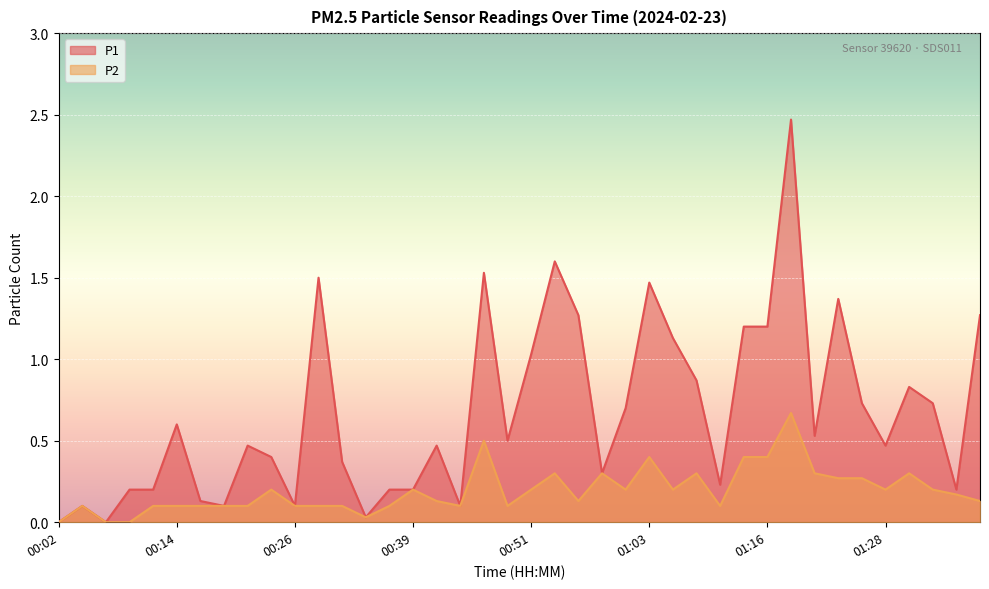

What is the difference between the second highest and minimum values in the P1 series?

1.6